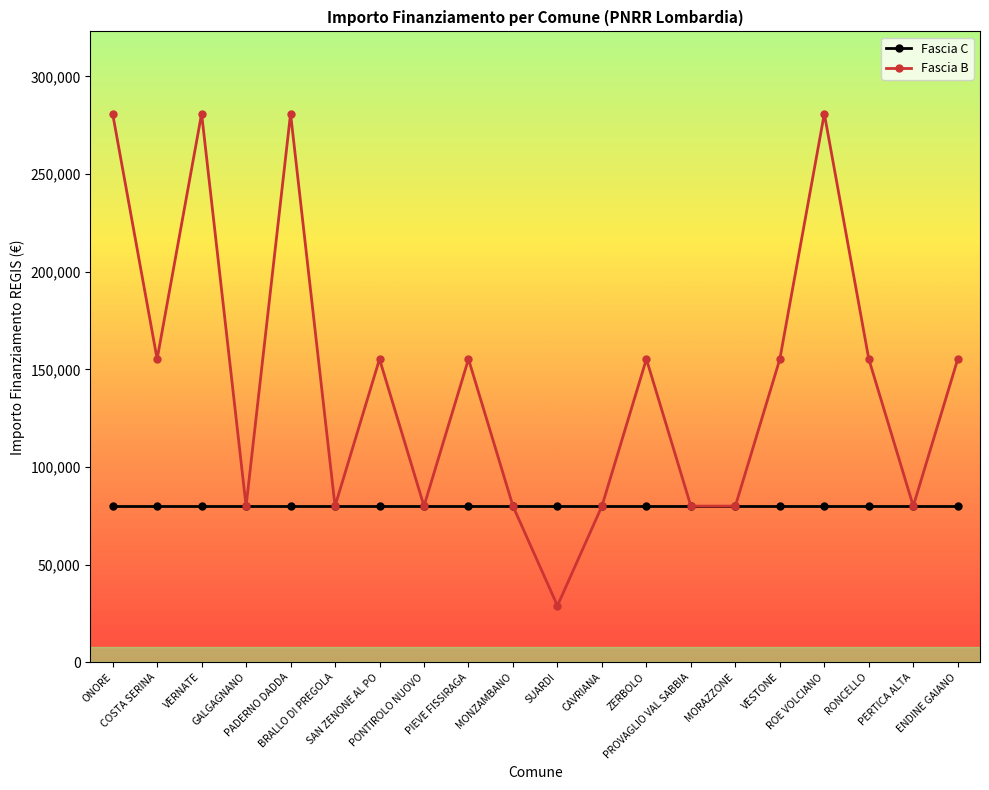

Reading right to left, what are all the values shown in this chart?

Fascia C: 79922	79922	79922	79922	79922	79922	79922	79922	79922	79922	79922	79922	79922	79922	79922	79922	79922	79922	79922	79922
Fascia B: 155234	79922	155234	280932	155234	79922	79922	155234	79922	28902	79922	155234	79922	155234	79922	280932	79922	280932	155234	280932